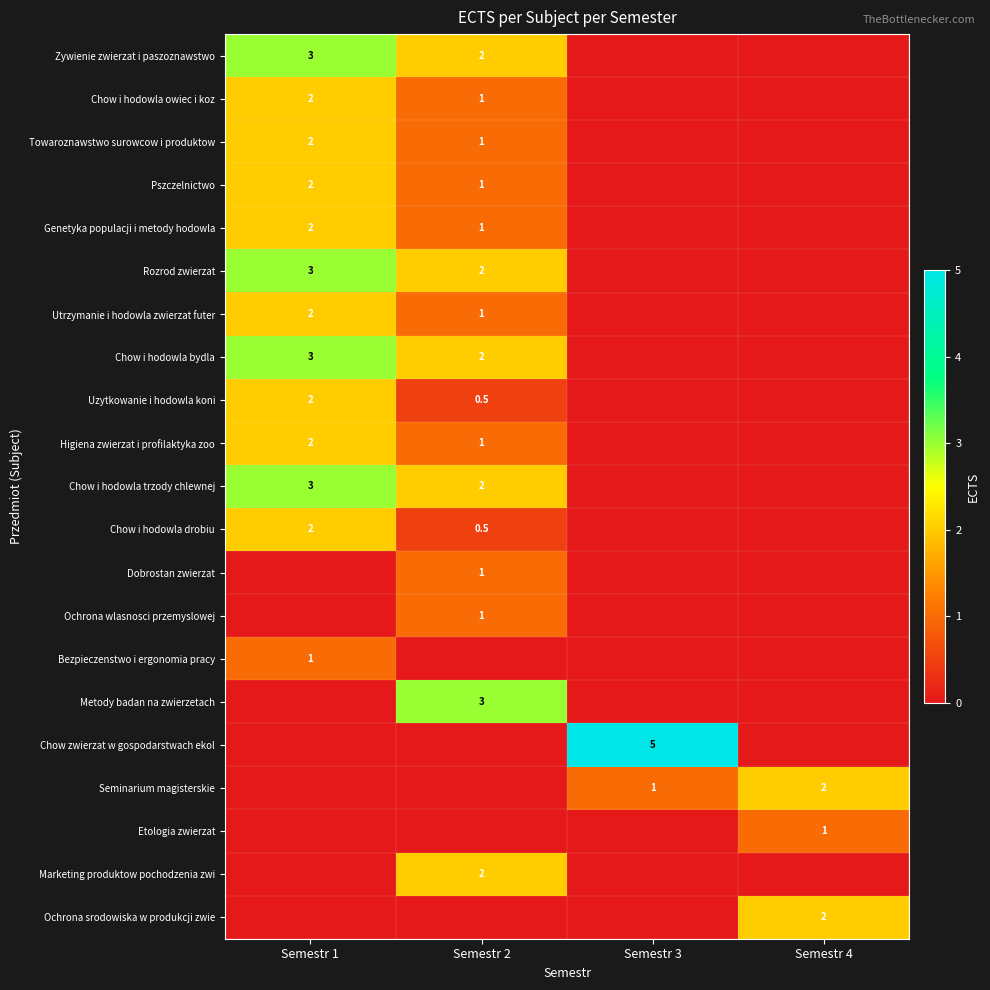

Is it true that Dobrostan zwierzat equals 1.0 at Semestr 2?

True